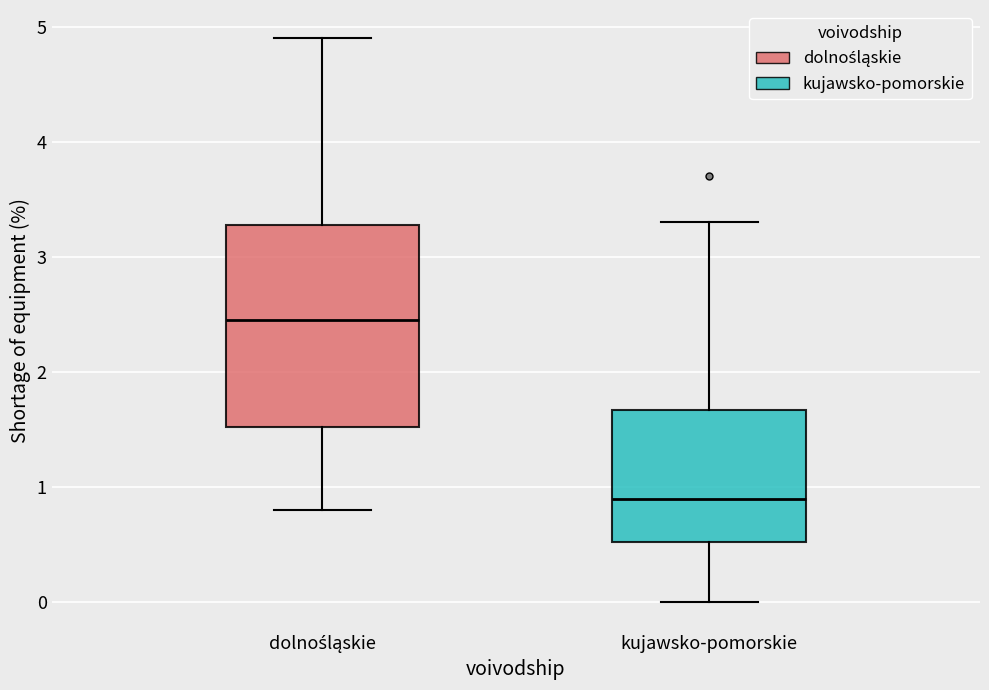

Reading left to right, read every box against the y-axis: the position of its median line, the range the box covers, and the ends of its whiskers. The values are not printed on the chart, so give them approximately, as read against the axis.

dolnośląskie: median 2.5, box 1.5 to 3.3, whiskers 0.8 to 4.9
kujawsko-pomorskie: median 0.9, box 0.5 to 1.7, whiskers 0.0 to 3.3